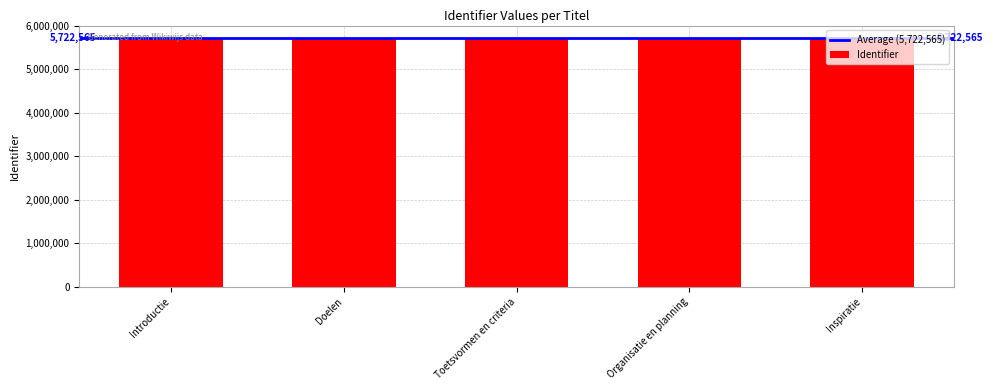

Count the number of data series in this chart.

1